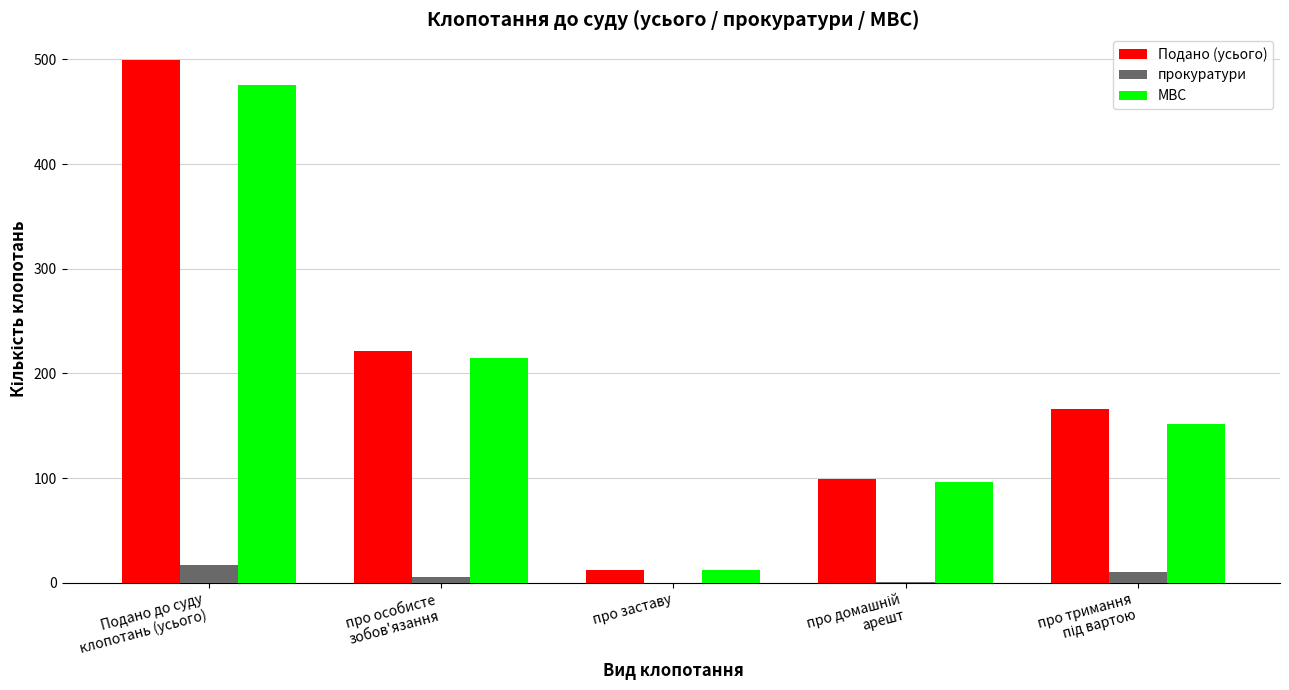

What is the maximum value for Подано (усього)?

499